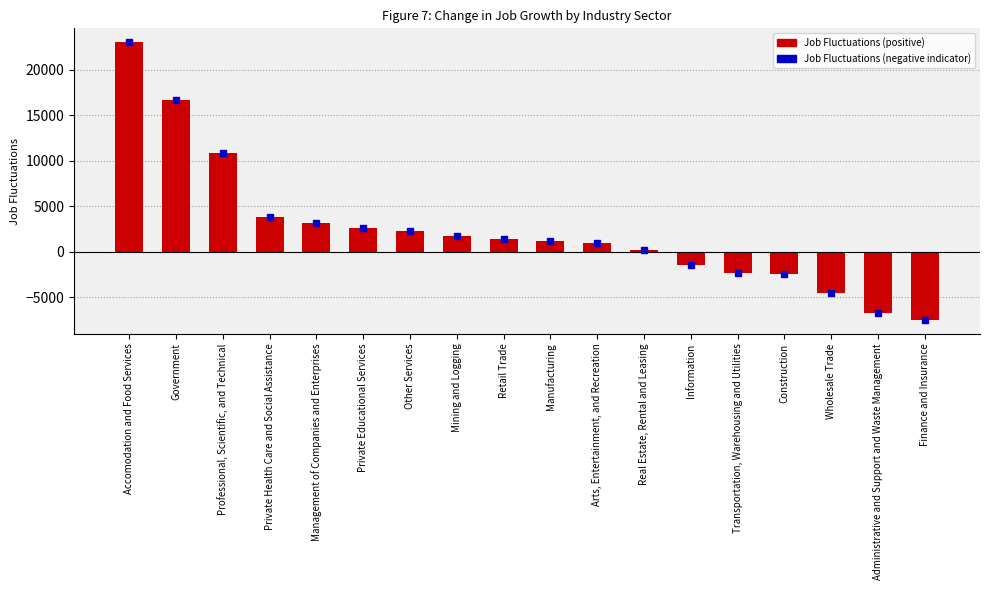

The value at Accomodation and Food Services is 36287. True or false?

False